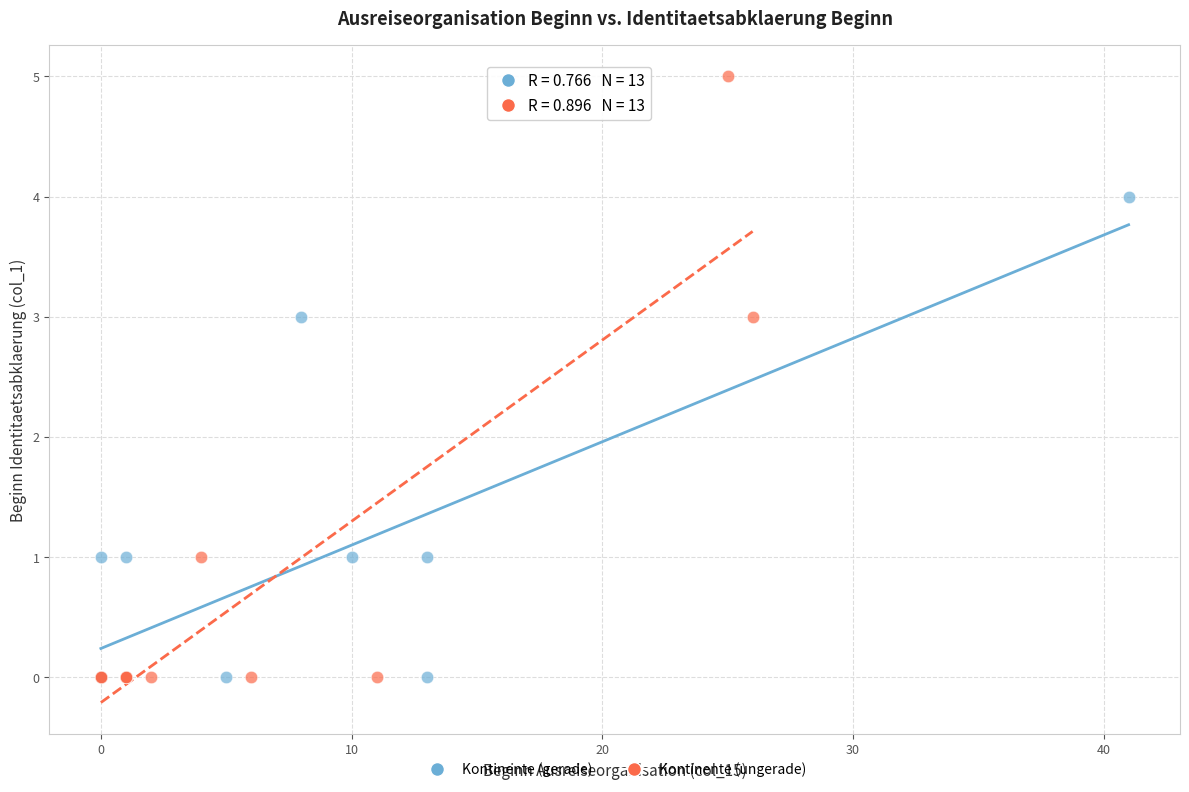

Which series reaches the maximum Y coordinate?

Kontinente (ungerade)